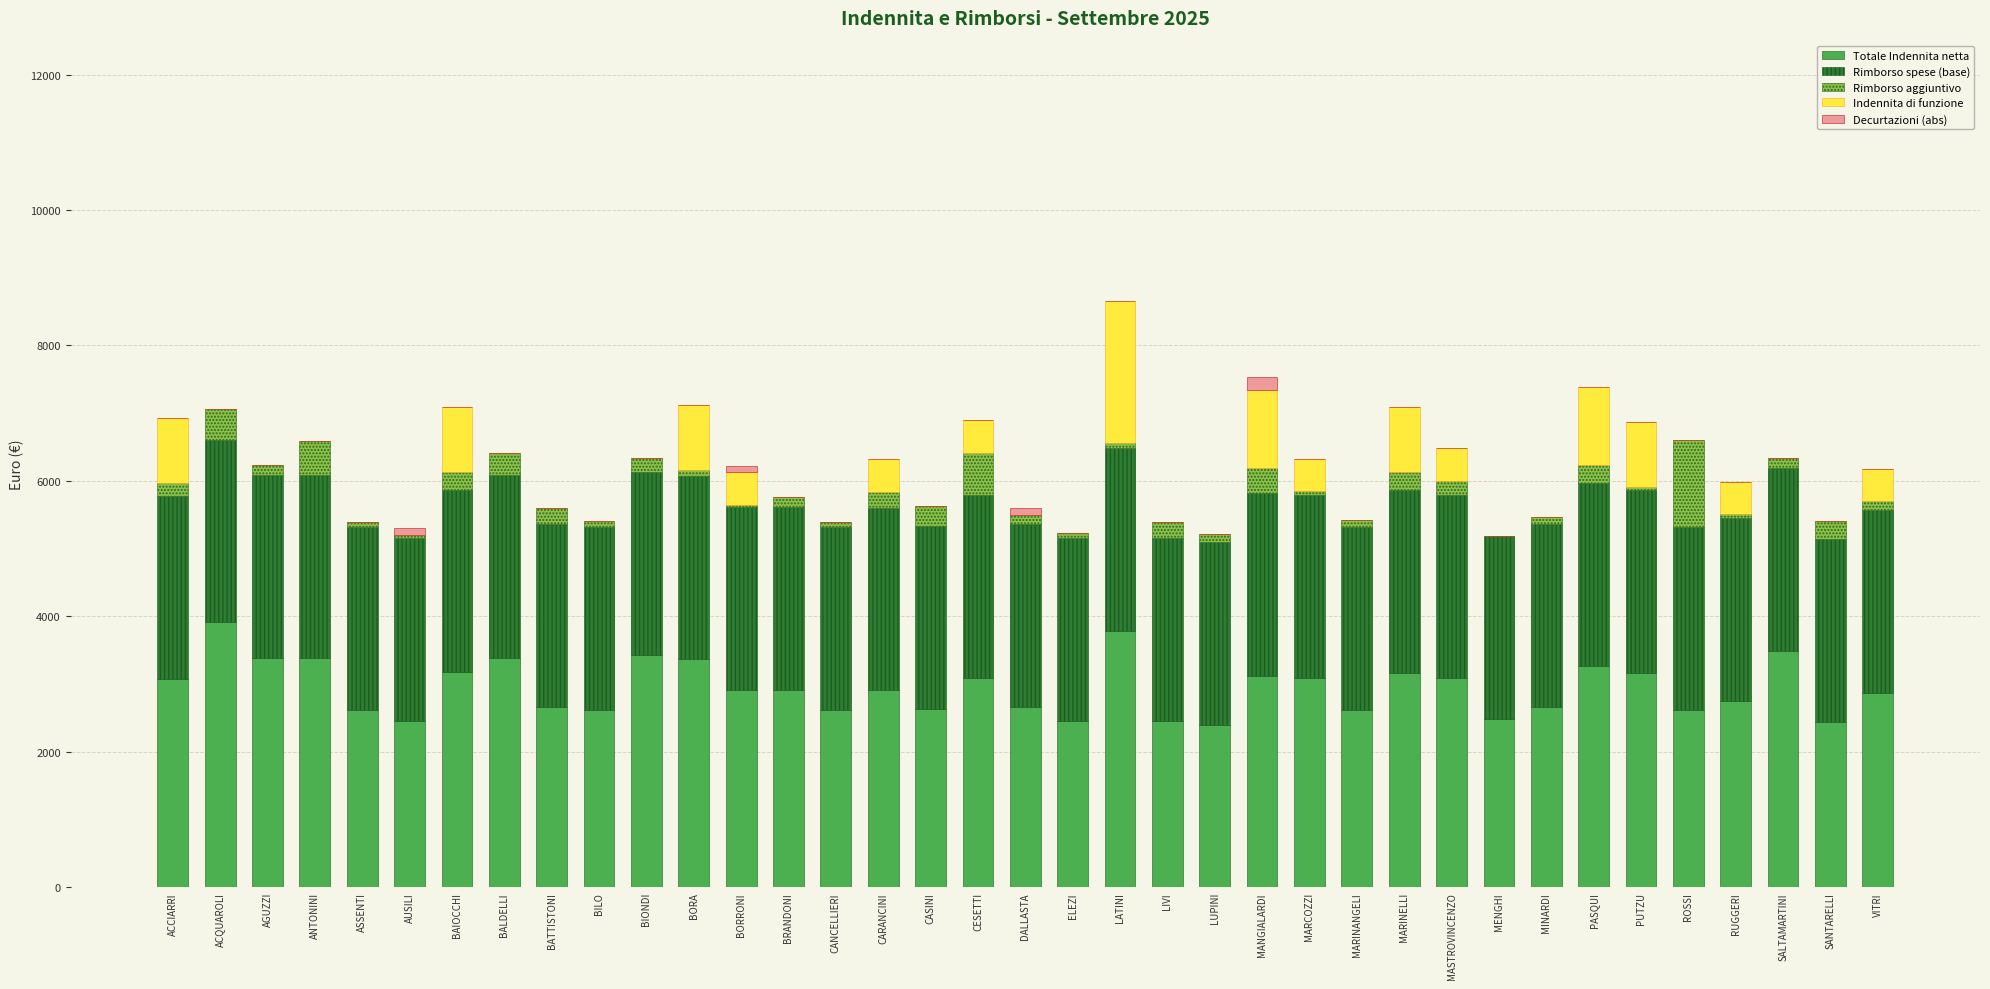

What is the sum of the Totale Indennita netta values at BORRONI and CESETTI?

6000.3